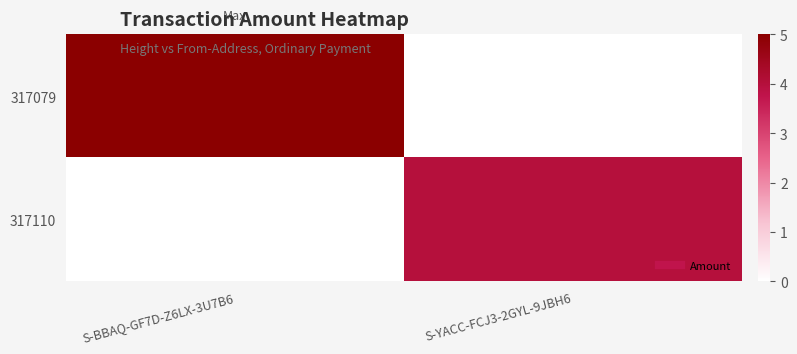

Reading right to left, list all the values displayed in this chart.

317079: S-YACC-FCJ3-2GYL-9JBH6=0	S-BBAQ-GF7D-Z6LX-3U7B6=5
317110: S-YACC-FCJ3-2GYL-9JBH6=4	S-BBAQ-GF7D-Z6LX-3U7B6=0